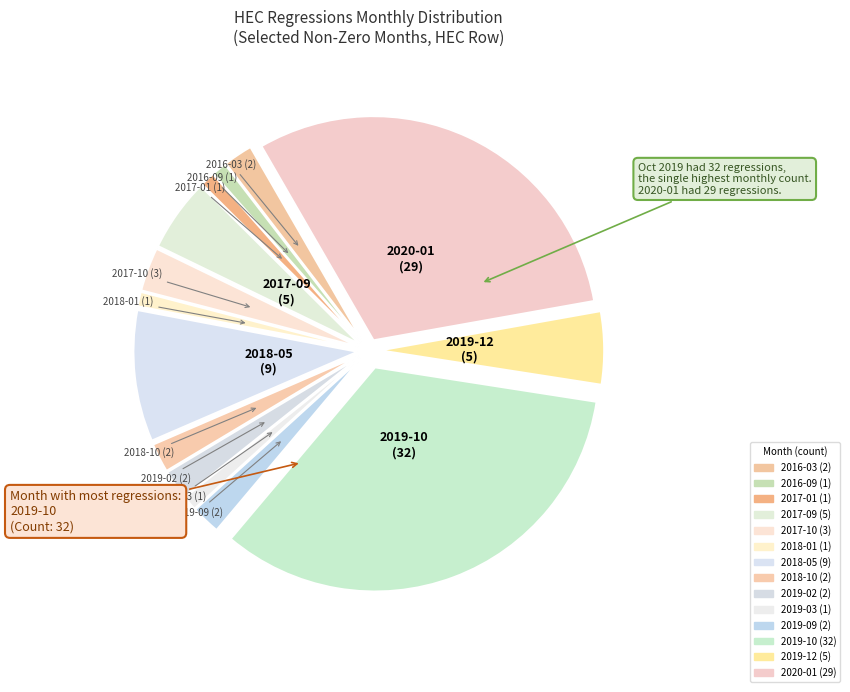

To the nearest percent, what is the difference between the 2017-01 and 2019-09 slice percentages?

1%